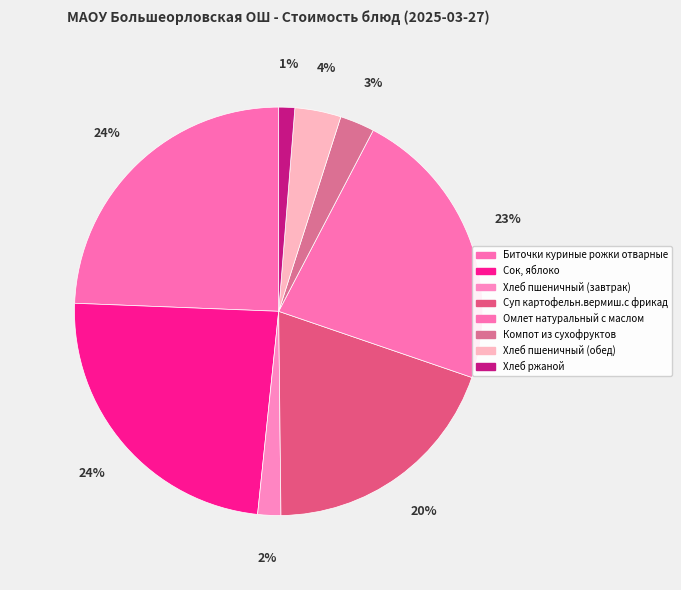

Is it true that Сок, яблоко is 32% of the pie?

False